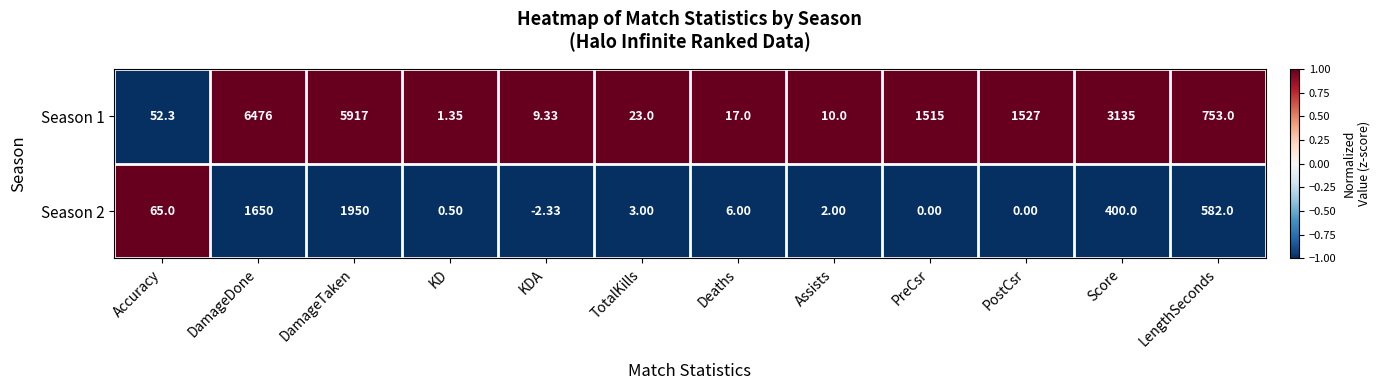

Which series changed the most between DamageTaken and Score?

Season 1